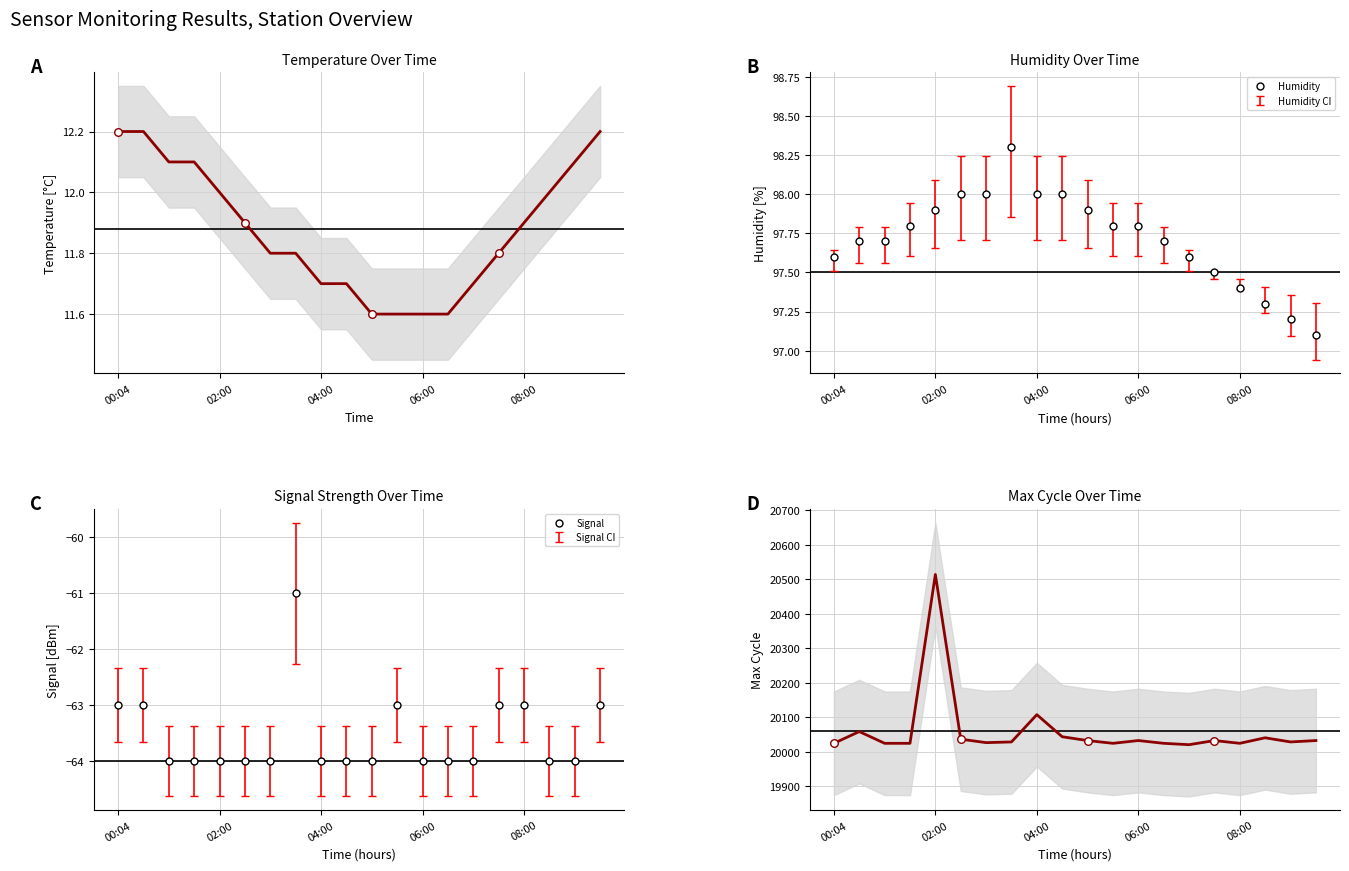

Which series reaches the minimum Y coordinate?

Signal